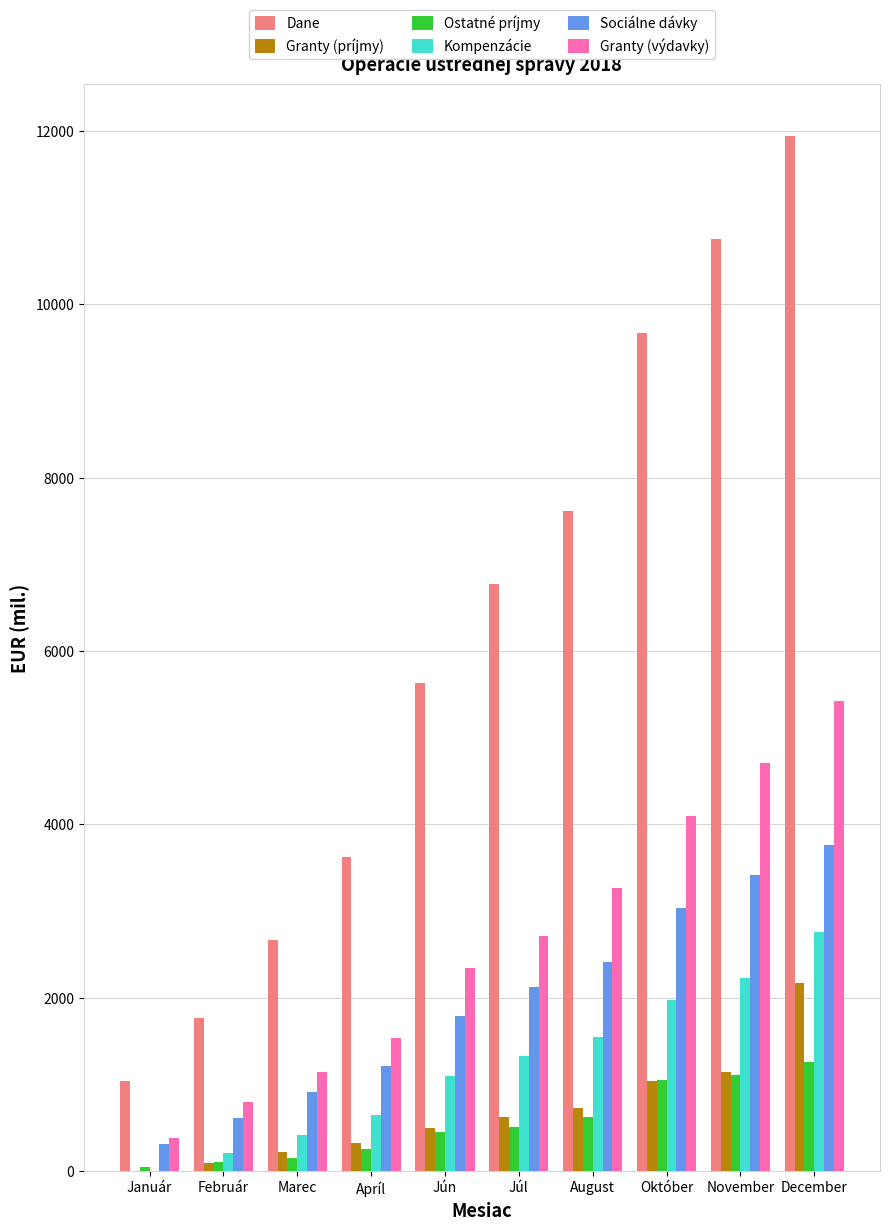

Does the chart contain stacked bars?

No